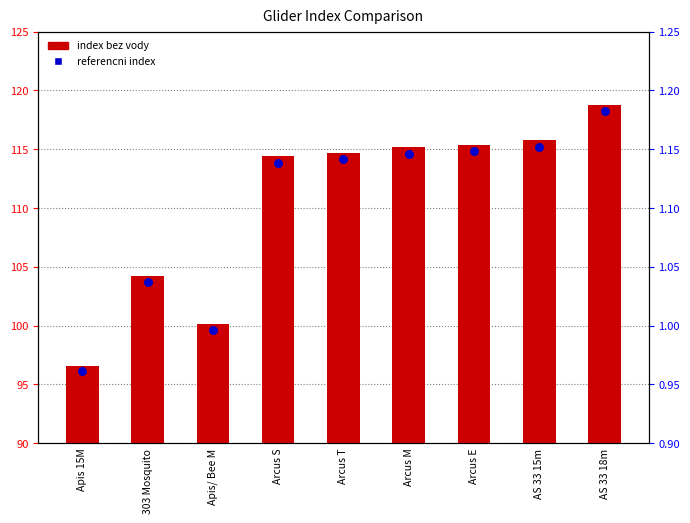

Which series has the largest total across all categories?

index bez vody